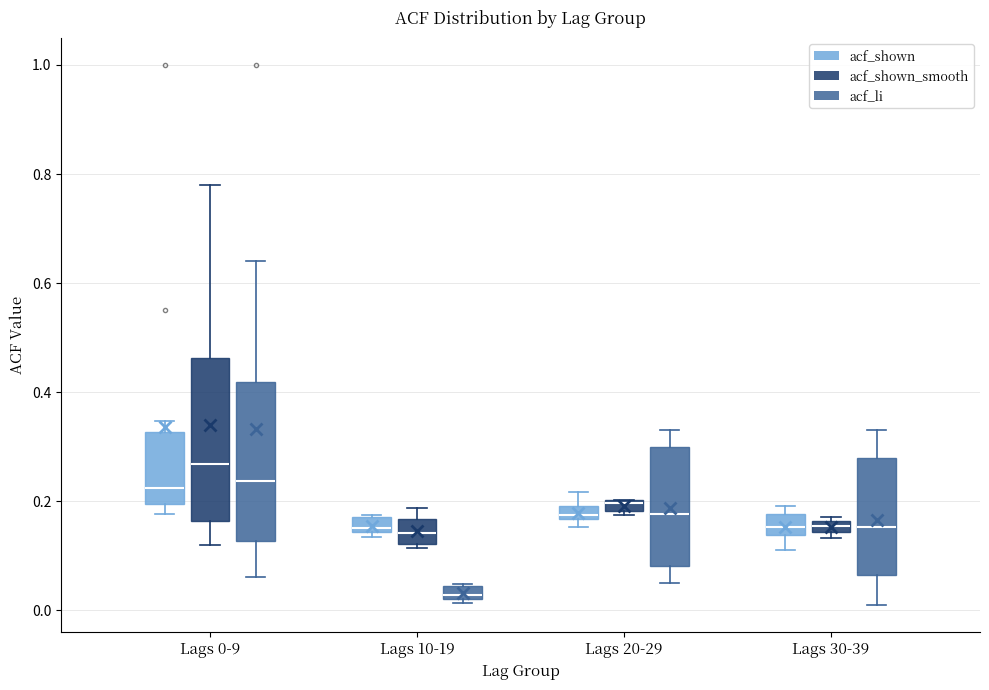

Where does the upper whisker of the box for Lags 10-19 (acf_shown_smooth) end on the y-axis? The values are not printed on the chart, so give them approximately, as read against the axis.

0.18